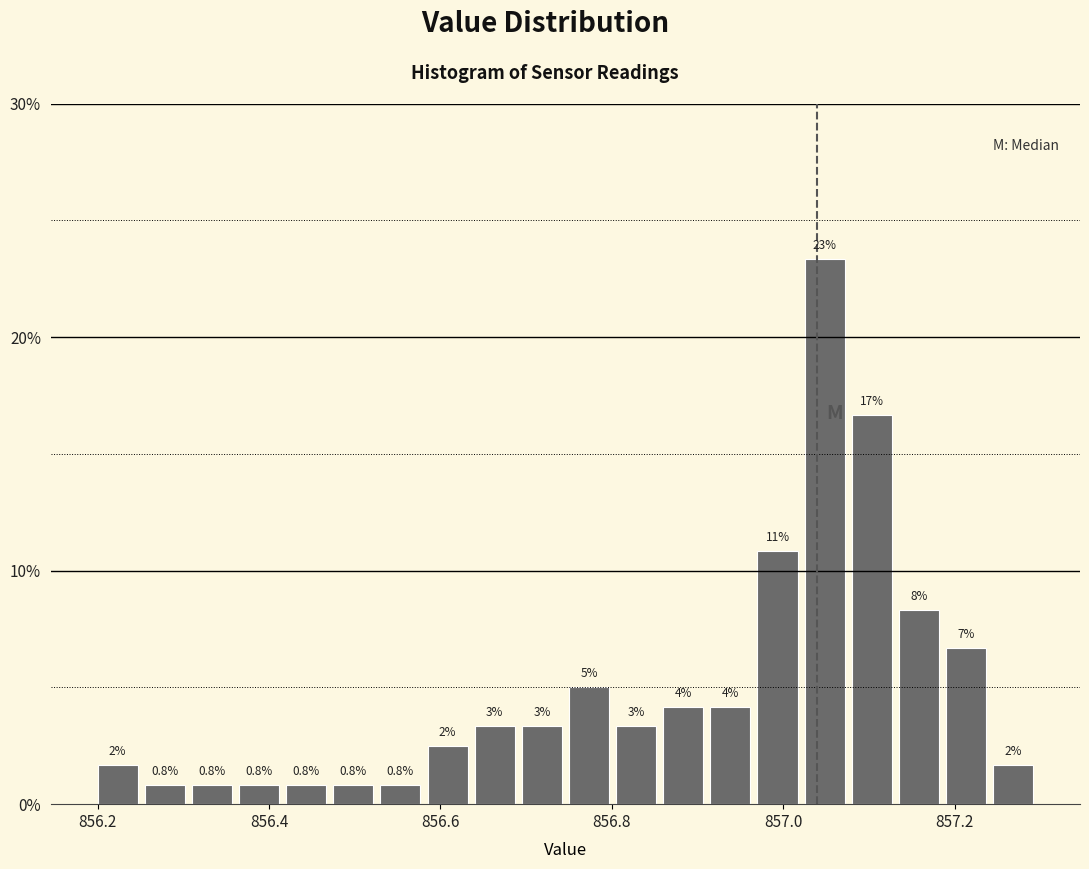

Around what value on the x-axis is the tallest bar? Give the approximate position of its centre, as read against the axis.

857.04